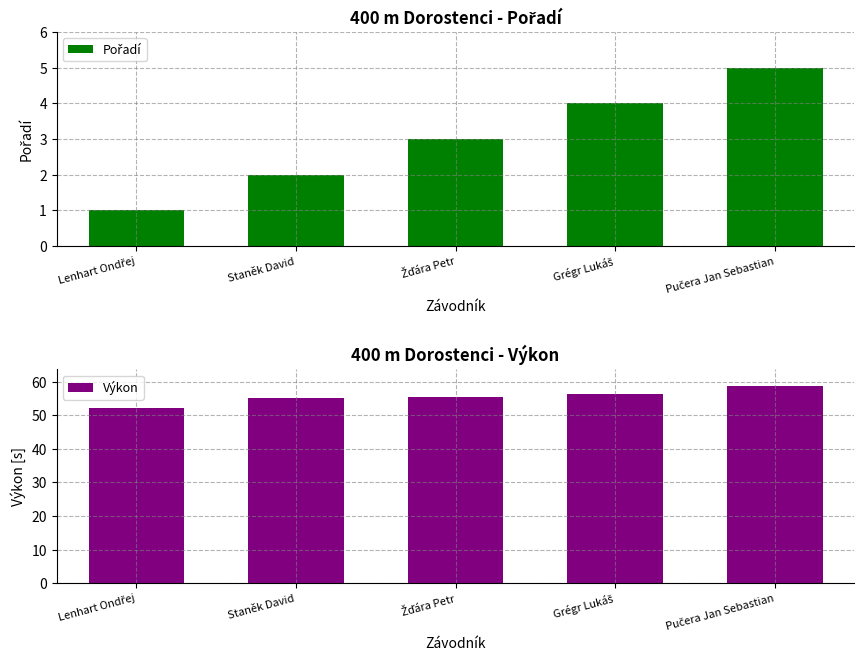

What is the average value of the Pořadí series?

3.0